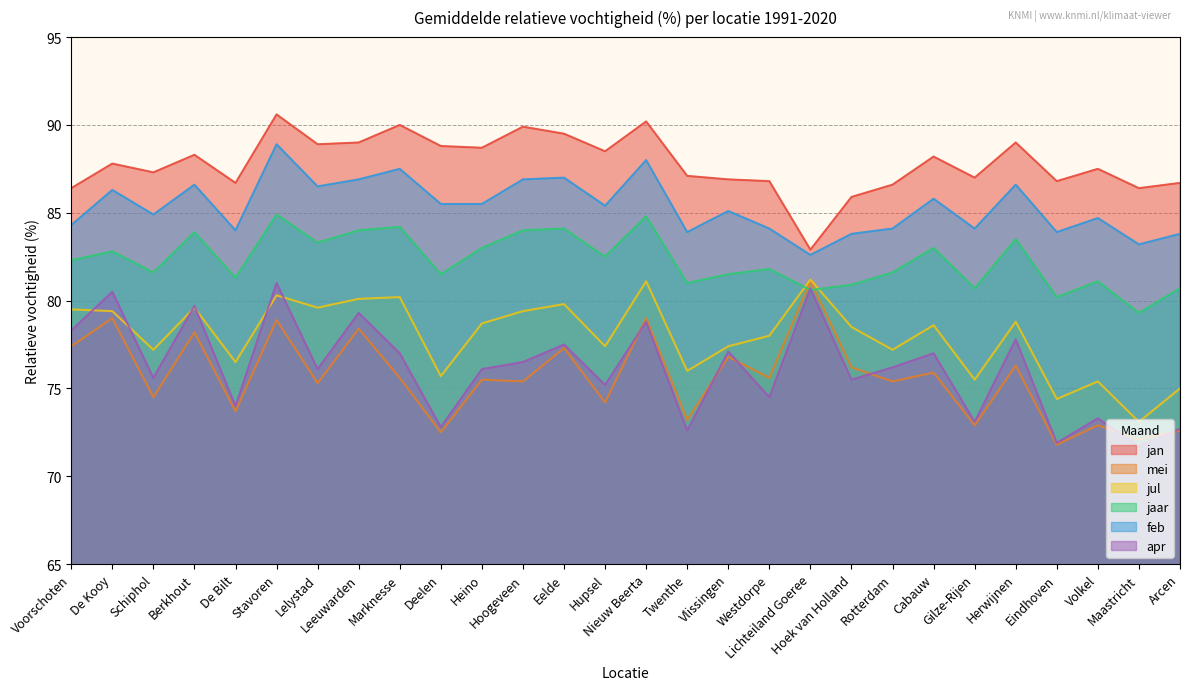

List the series in order of their peak value, highest first.

jan, feb, jaar, jul, mei, apr